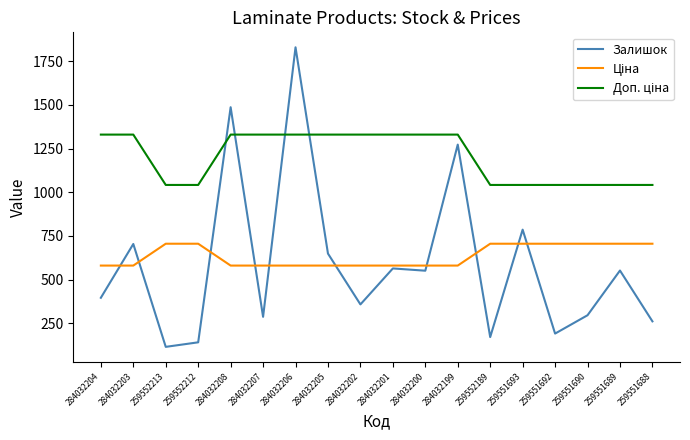

True or false: Залишок has a value of 1144.9 at 284032205.

False